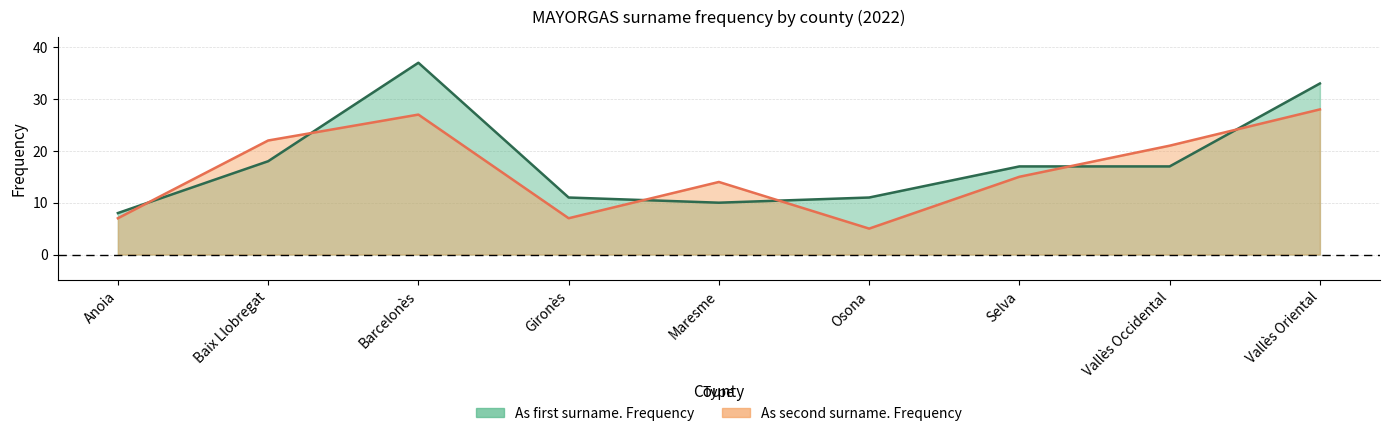

Which has a higher value, Vallès Oriental or Osona?

Vallès Oriental